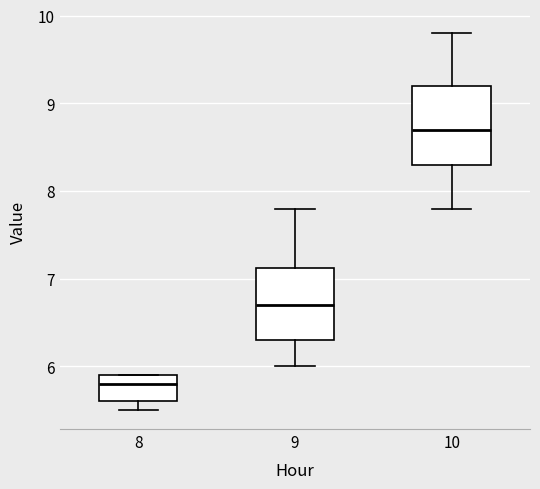

Reading left to right, transcribe this box plot: for each box, give where its median line is, the range the box spans, and where its two whiskers end, as read against the y-axis. The values are not printed on the chart, so give them approximately, as read against the axis.

8: median 5.8, box 5.6 to 5.9, whiskers 5.5 to 5.9
9: median 6.7, box 6.3 to 7.1, whiskers 6.0 to 7.8
10: median 8.7, box 8.3 to 9.2, whiskers 7.8 to 9.8